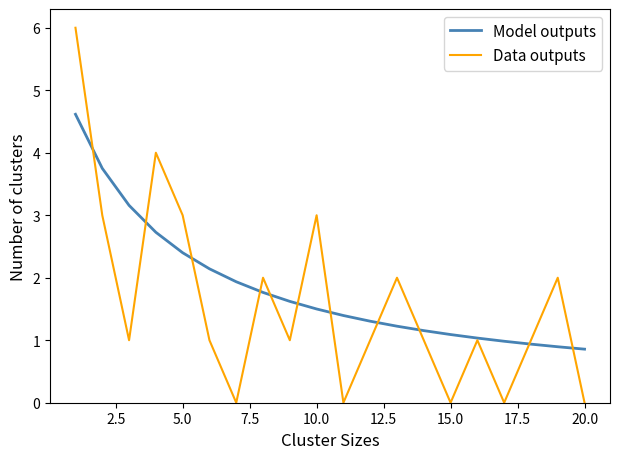

Which series has the widest spread of values?

Data outputs